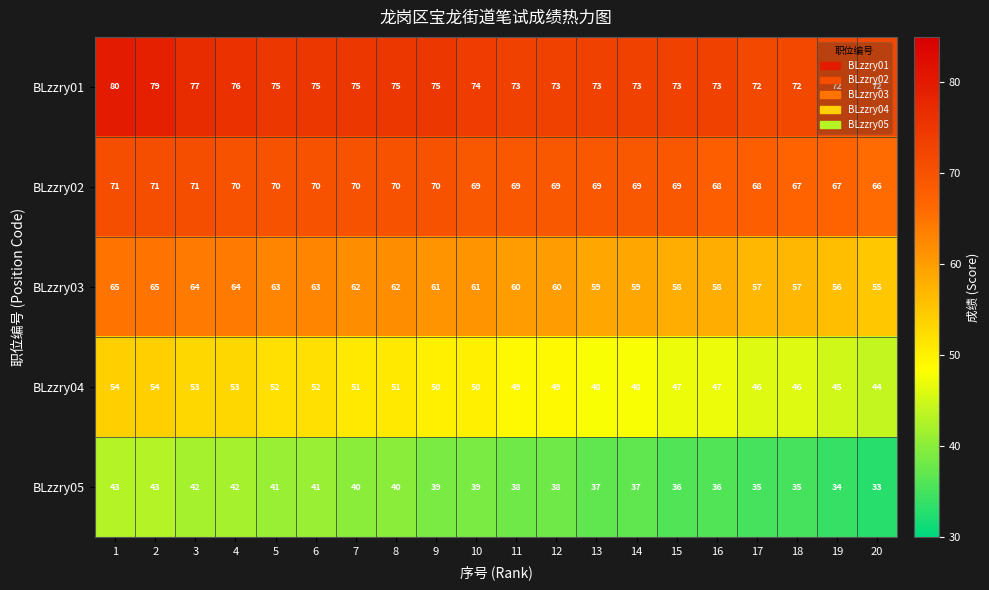

Which category has the highest value across all series?

1